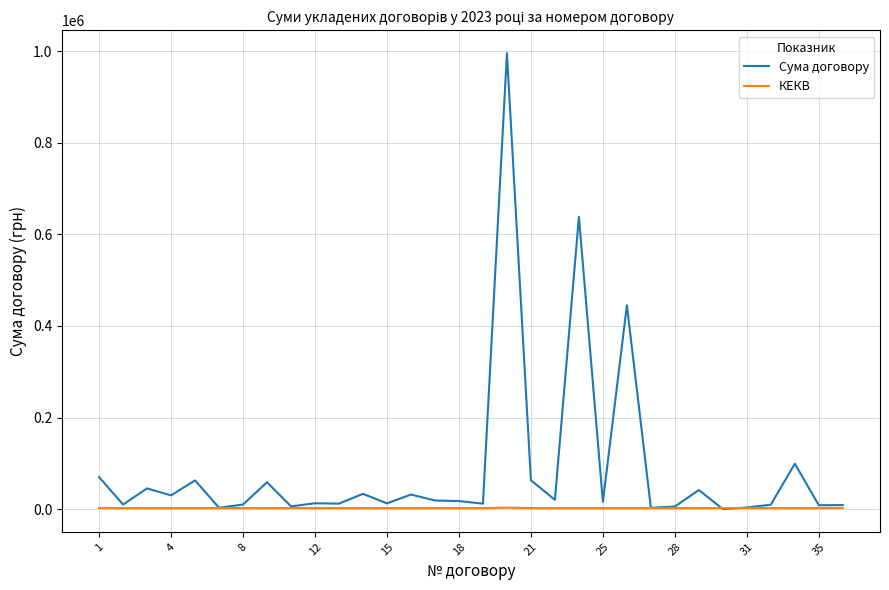

What is the sum of all Сума договору values?

2804691.0